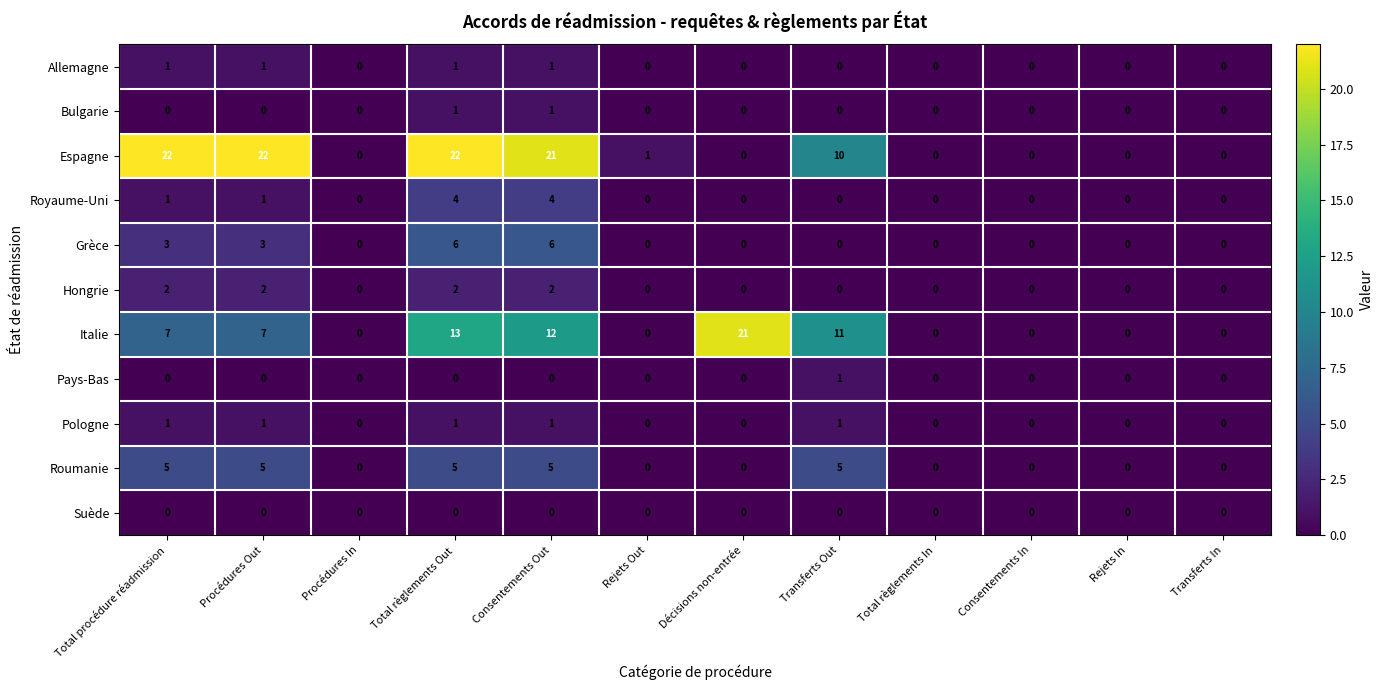

True or false: Hongrie has a value of 0 at Procédures In.

True